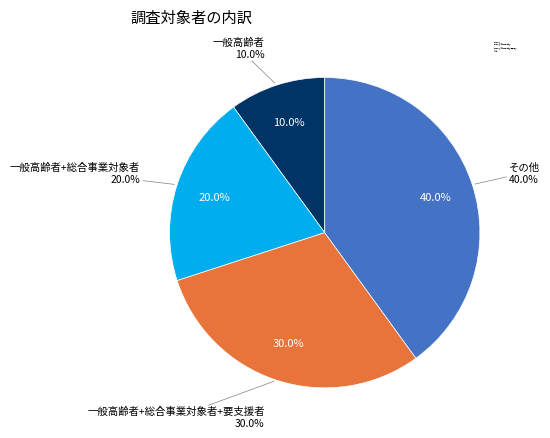

How many segments does this pie chart have?

4